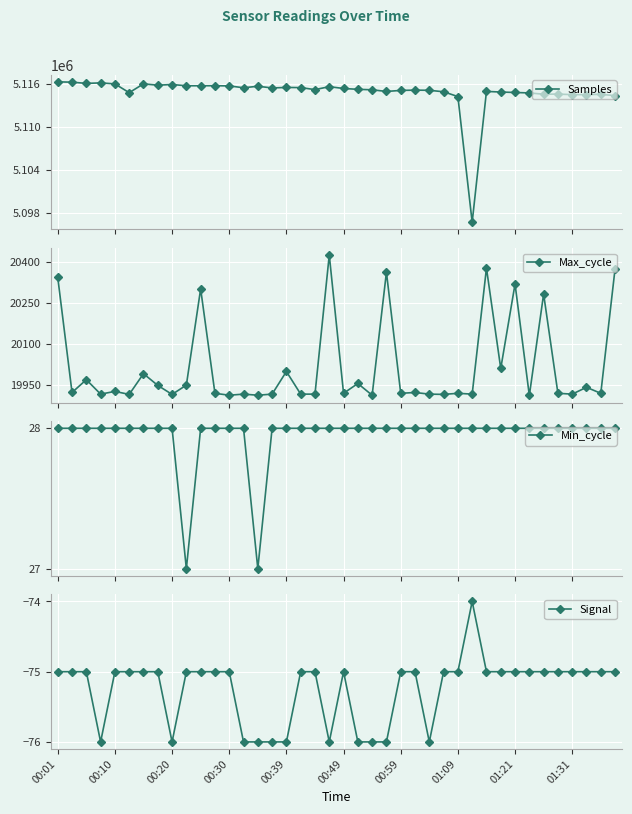

What is the highest value of the Min_cycle series?

28